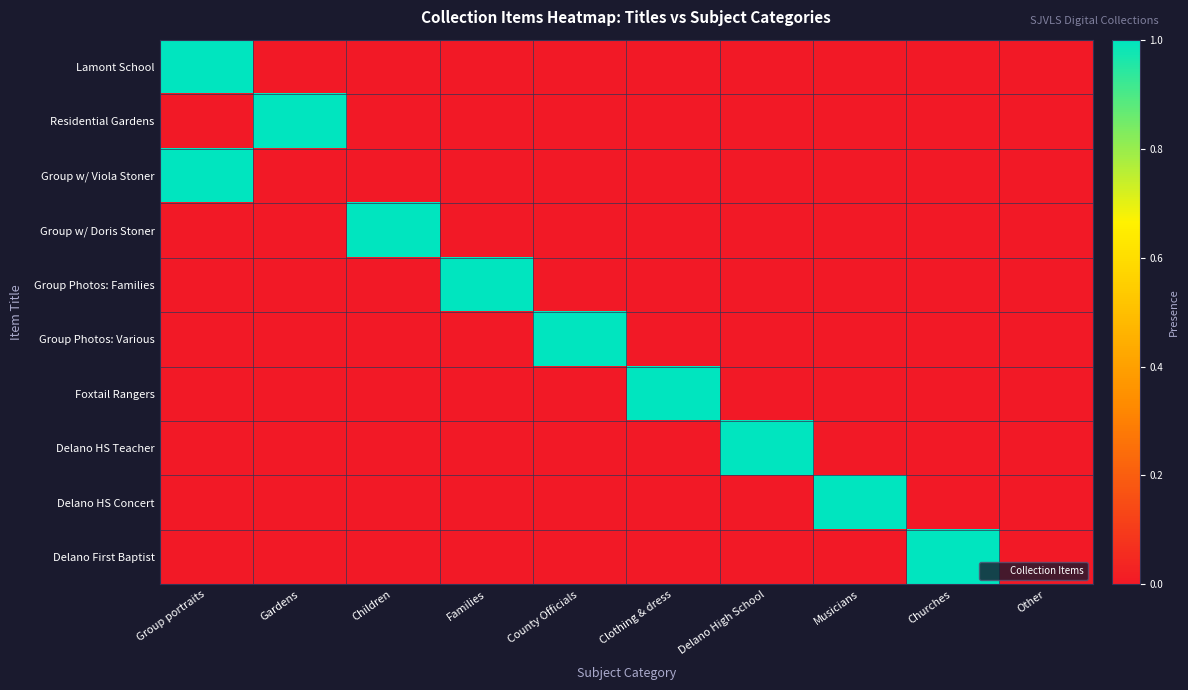

At which category is the sum across all series the highest?

Group portraits